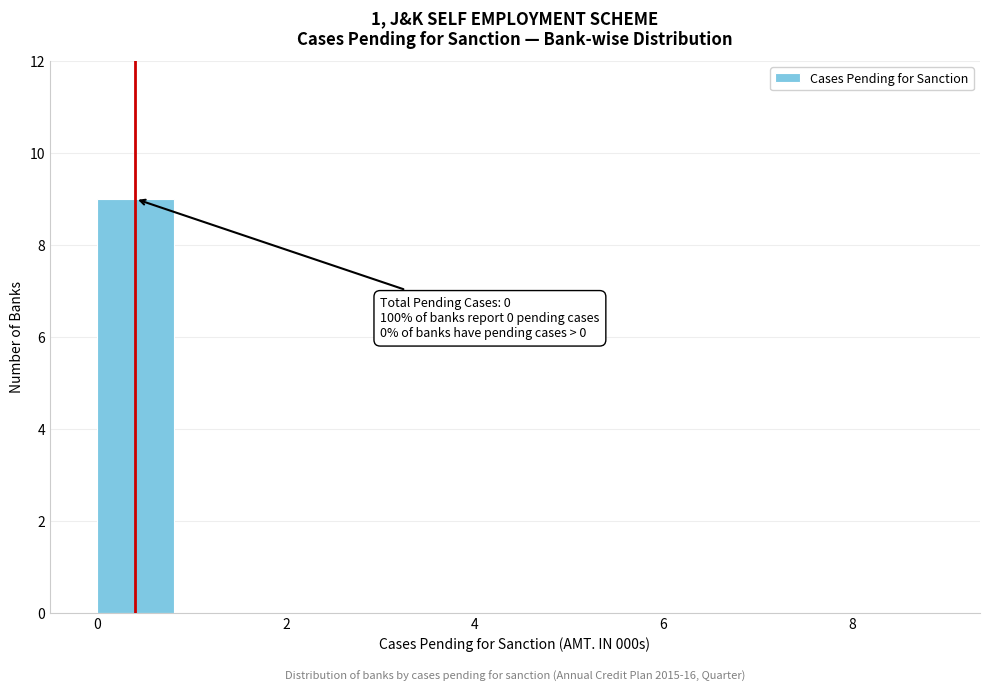

Which range on the x-axis has the tallest bar?

0.0 to 0.9